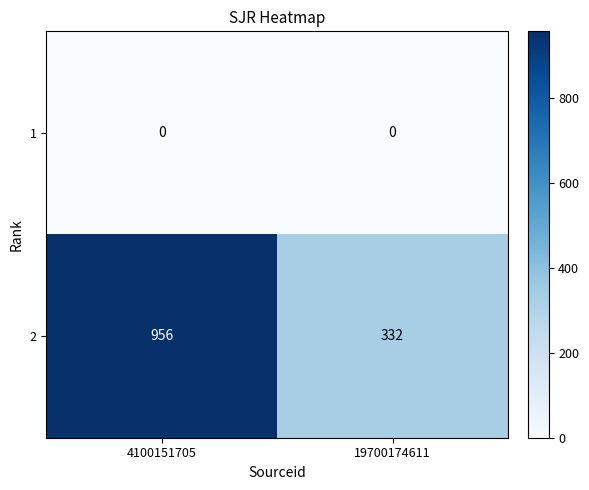

What is the difference between the highest and lowest values at 19700174611?

332